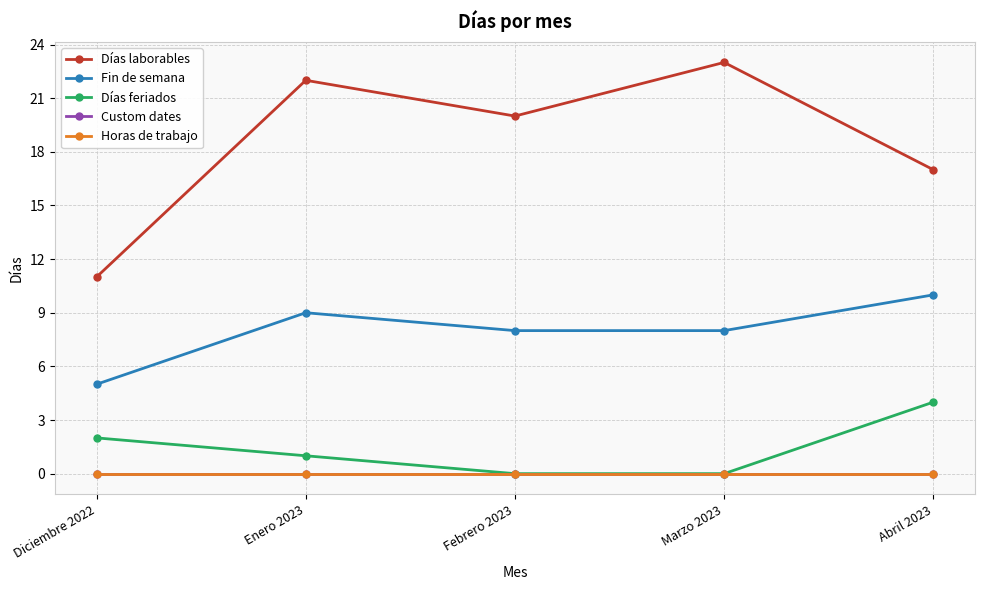

True or false: Días feriados and Horas de trabajo cross at least once.

False